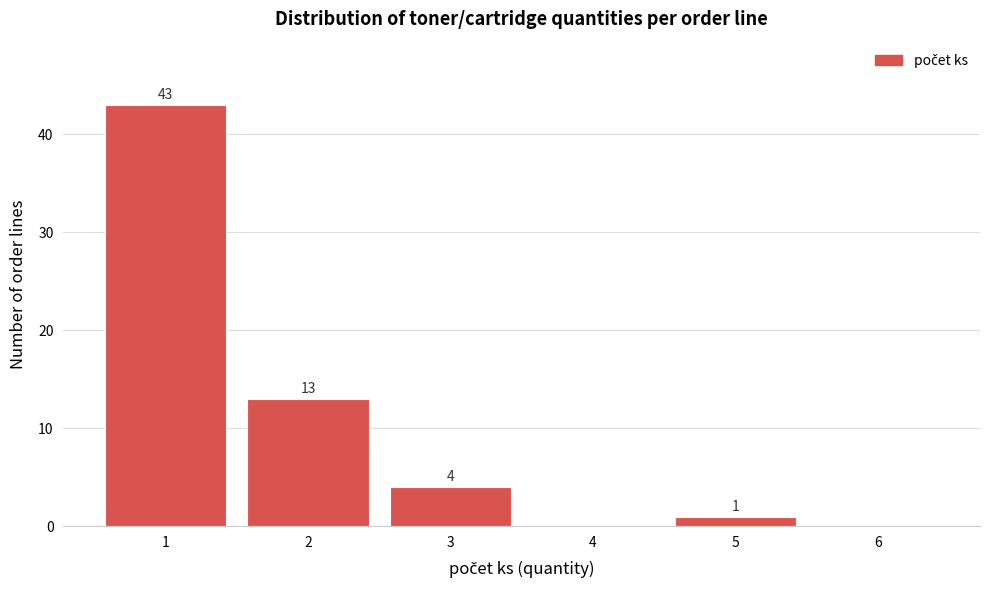

Reading left to right, extract all data points from this chart.

1=43	2=13	3=4	4=0	5=1	6=0